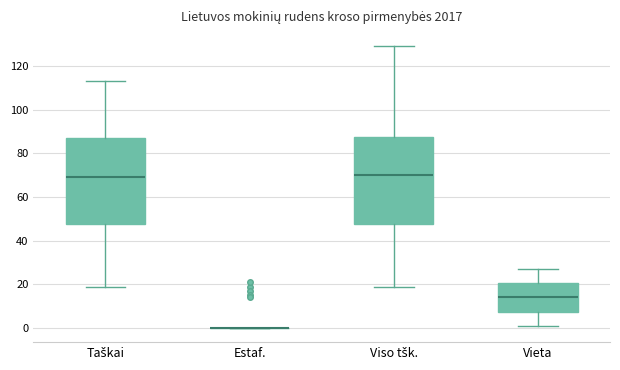

Reading left to right, transcribe this box plot: for each box, give where its median line is, the range the box spans, and where its two whiskers end, as read against the y-axis. The values are not printed on the chart, so give them approximately, as read against the axis.

Taškai: median 70, box 48 to 88, whiskers 20 to 114
Estaf.: box collapsed to a line at 0, whiskers 0 to 0
Viso tšk.: median 70, box 48 to 88, whiskers 20 to 130
Vieta: median 14, box 8 to 20, whiskers 2 to 28